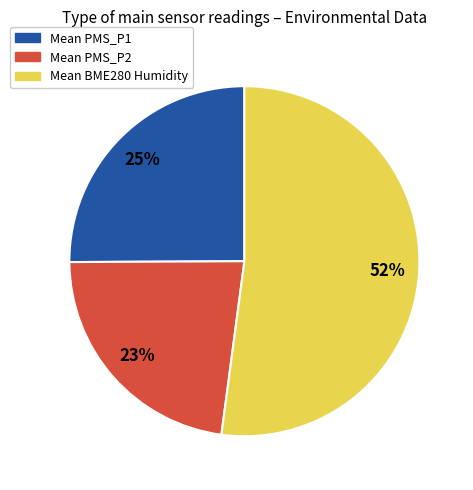

Which category has the biggest portion of the pie?

Mean BME280 Humidity